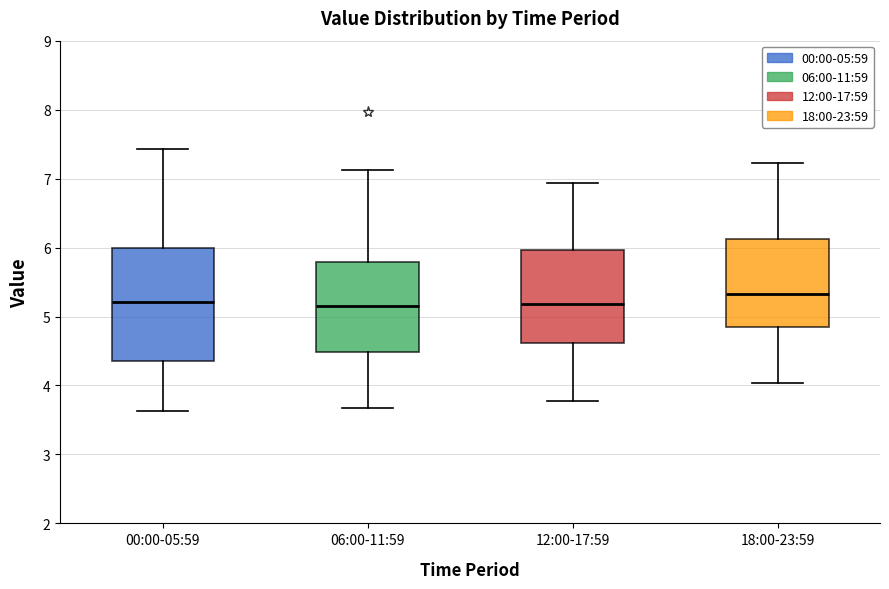

Comparing the boxes themselves (not the whiskers), which one is the tallest?

00:00-05:59